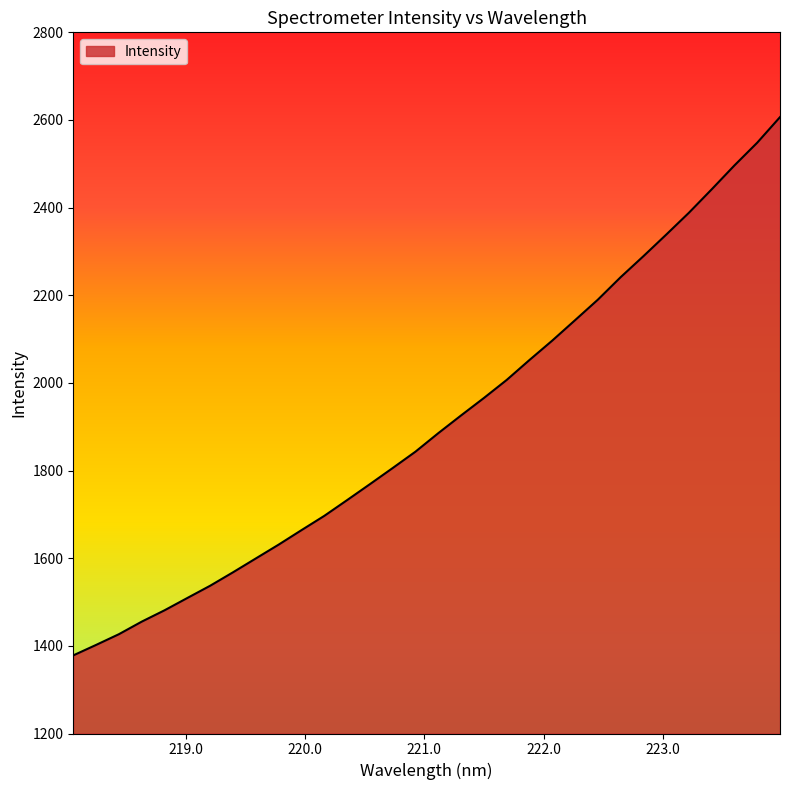

What is the maximum value shown in the chart?

2606.6